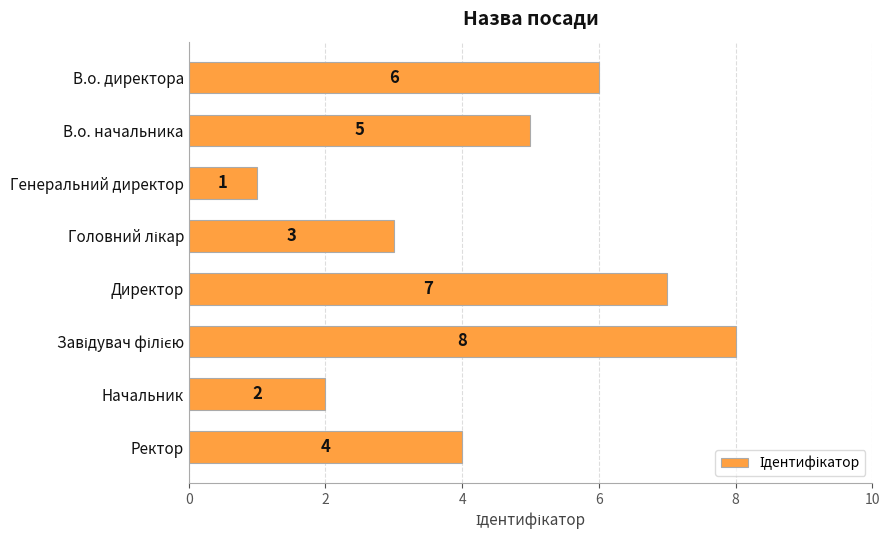

True or false: the data shows 9 at Директор.

False